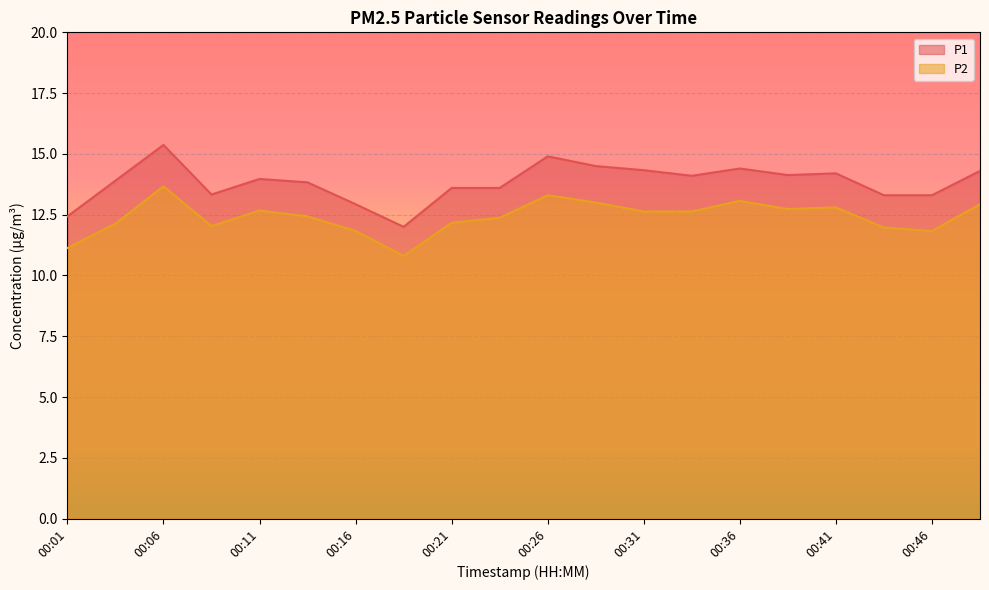

The value of P1 at 00:21 is 13.6. True or false?

True